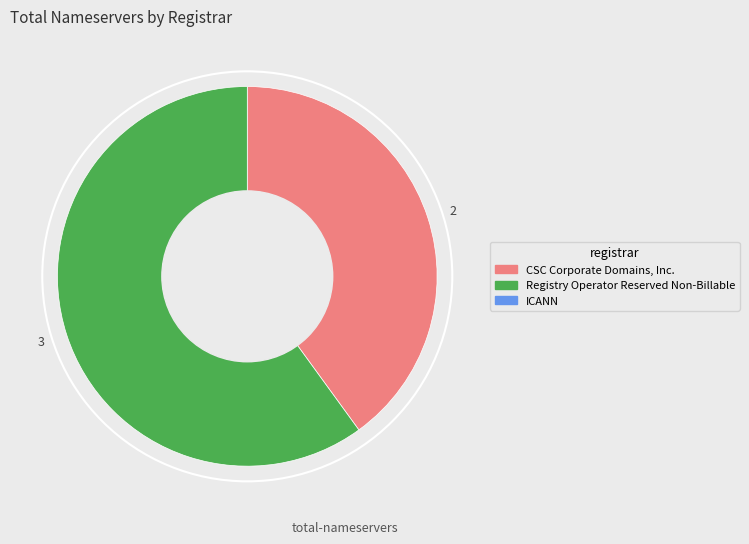

What is the ratio of the value at 3 to the value at 2?

1.5